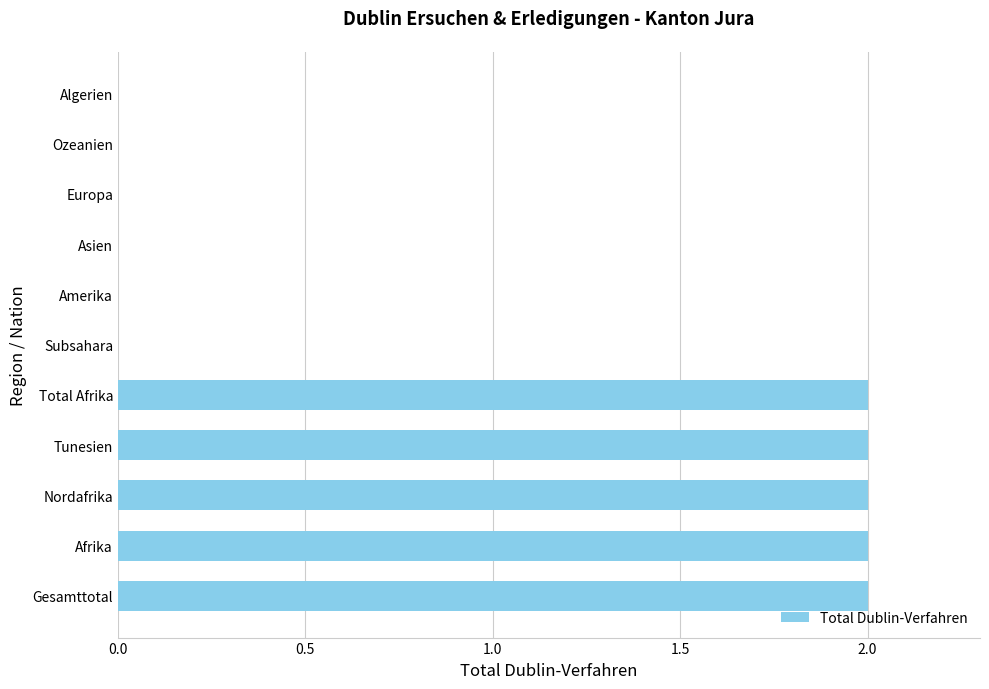

The value at Afrika is 1. True or false?

False